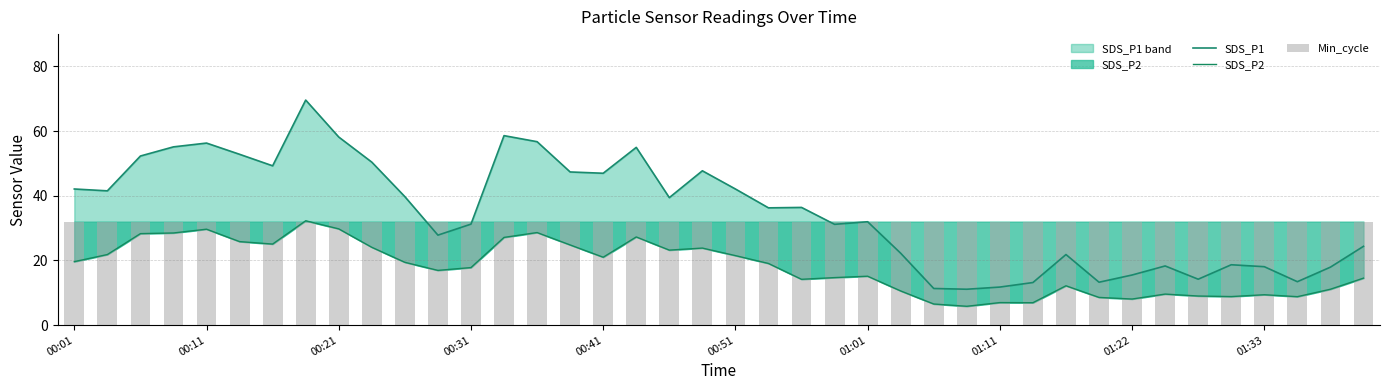

Are the bars grouped side by side (vs. stacked)?

Yes